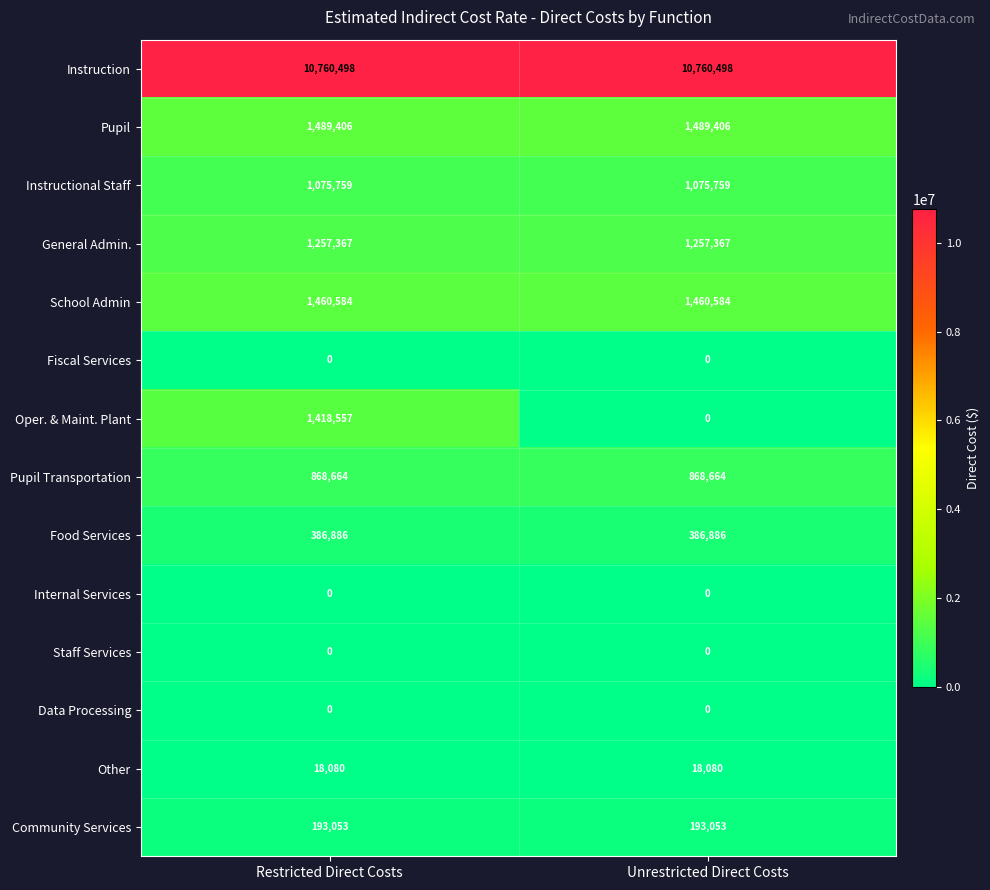

Is it true that School Admin equals 1460584 at Restricted Direct Costs?

True